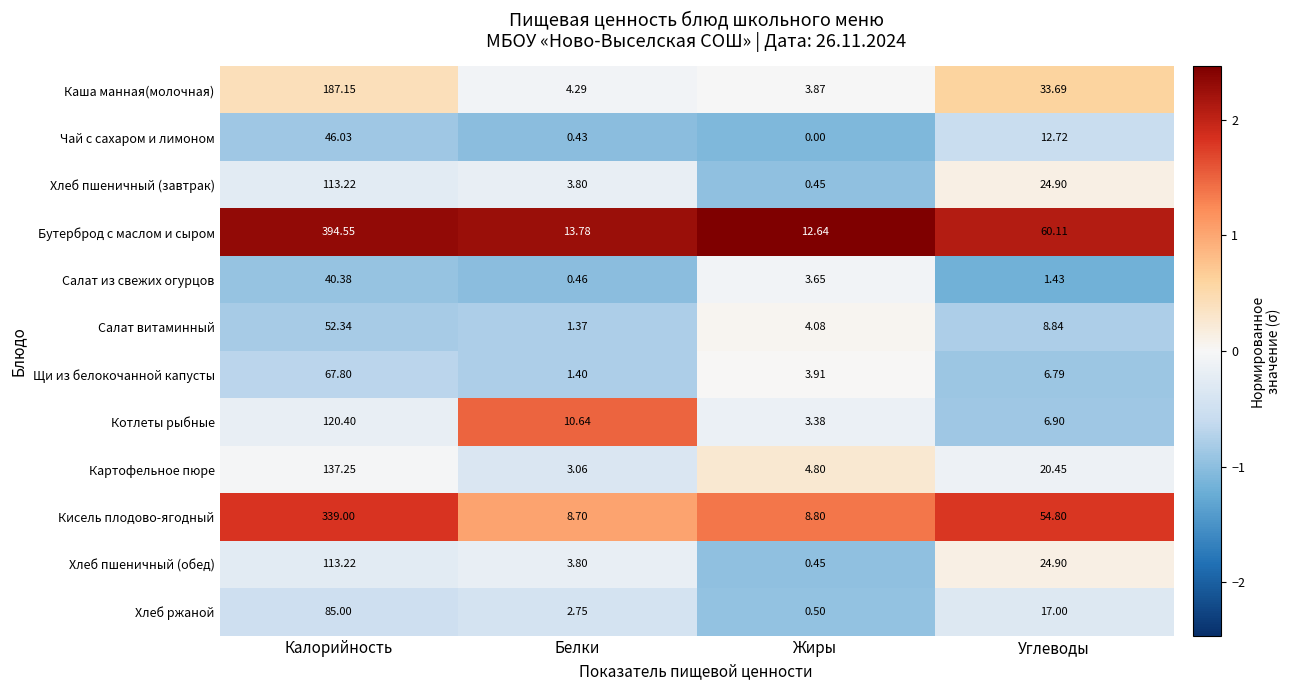

Which category has the lowest value in the Кисель плодово-ягодный series?

Белки